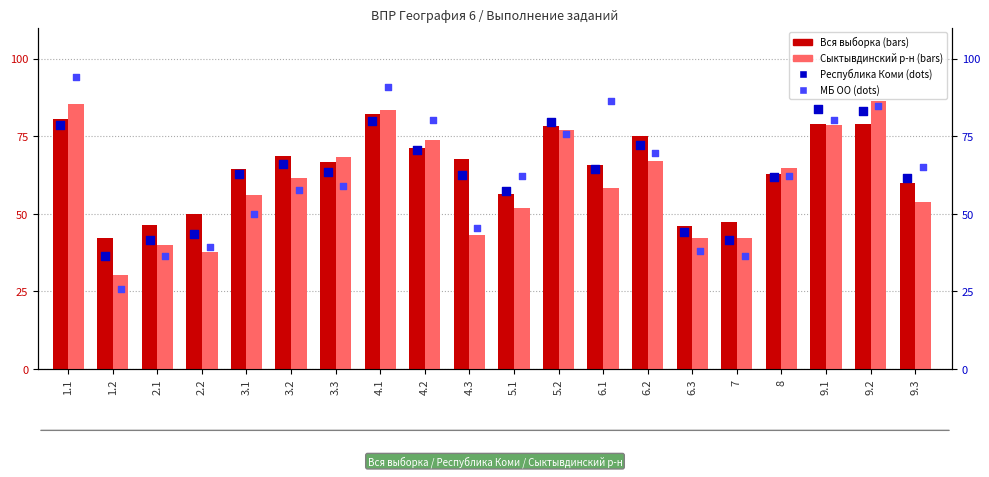

What is the total value across all series at 6.2?

283.6